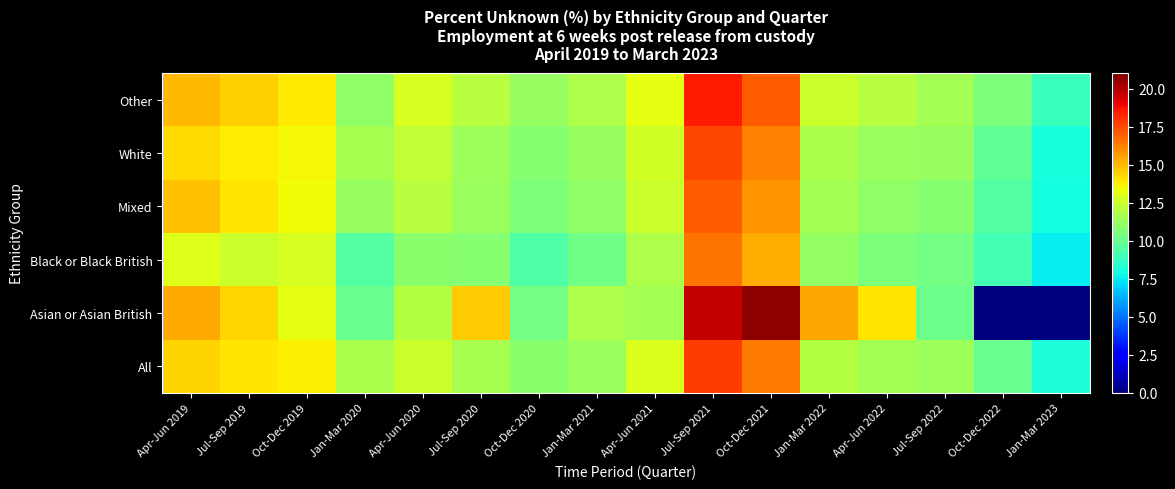

Reading right to left, what are all the values shown in this chart?

All: Jan-Mar 2023=8.1	Oct-Dec 2022=10.0	Jul-Sep 2022=11.4	Apr-Jun 2022=11.5	Jan-Mar 2022=11.9	Oct-Dec 2021=16.4	Jul-Sep 2021=17.8	Apr-Jun 2021=12.9	Jan-Mar 2021=11.3	Oct-Dec 2020=10.9	Jul-Sep 2020=11.6	Apr-Jun 2020=12.5	Jan-Mar 2020=11.7	Oct-Dec 2019=13.7	Jul-Sep 2019=14.0	Apr-Jun 2019=14.4
Asian or Asian British: Jan-Mar 2023=0.0	Oct-Dec 2022=0.0	Jul-Sep 2022=10.1	Apr-Jun 2022=14.0	Jan-Mar 2022=15.4	Oct-Dec 2021=20.7	Jul-Sep 2021=19.7	Apr-Jun 2021=11.5	Jan-Mar 2021=11.8	Oct-Dec 2020=10.3	Jul-Sep 2020=14.6	Apr-Jun 2020=11.9	Jan-Mar 2020=10.0	Oct-Dec 2019=13.2	Jul-Sep 2019=14.3	Apr-Jun 2019=15.3
Black or Black British: Jan-Mar 2023=7.5	Oct-Dec 2022=9.1	Jul-Sep 2022=10.3	Apr-Jun 2022=10.5	Jan-Mar 2022=11.1	Oct-Dec 2021=15.2	Jul-Sep 2021=16.5	Apr-Jun 2021=11.8	Jan-Mar 2021=10.2	Oct-Dec 2020=9.4	Jul-Sep 2020=10.8	Apr-Jun 2020=10.9	Jan-Mar 2020=9.5	Oct-Dec 2019=12.8	Jul-Sep 2019=12.5	Apr-Jun 2019=13.0
Mixed: Jan-Mar 2023=7.9	Oct-Dec 2022=9.5	Jul-Sep 2022=10.8	Apr-Jun 2022=11.0	Jan-Mar 2022=11.5	Oct-Dec 2021=15.8	Jul-Sep 2021=17.0	Apr-Jun 2021=12.5	Jan-Mar 2021=11.0	Oct-Dec 2020=10.5	Jul-Sep 2020=11.3	Apr-Jun 2020=12.0	Jan-Mar 2020=11.2	Oct-Dec 2019=13.5	Jul-Sep 2019=14.0	Apr-Jun 2019=14.8
White: Jan-Mar 2023=8.0	Oct-Dec 2022=9.8	Jul-Sep 2022=11.2	Apr-Jun 2022=11.3	Jan-Mar 2022=11.7	Oct-Dec 2021=16.2	Jul-Sep 2021=17.5	Apr-Jun 2021=12.7	Jan-Mar 2021=11.2	Oct-Dec 2020=10.8	Jul-Sep 2020=11.4	Apr-Jun 2020=12.3	Jan-Mar 2020=11.6	Oct-Dec 2019=13.6	Jul-Sep 2019=13.8	Apr-Jun 2019=14.2
Other: Jan-Mar 2023=8.8	Oct-Dec 2022=10.5	Jul-Sep 2022=11.5	Apr-Jun 2022=12.0	Jan-Mar 2022=12.5	Oct-Dec 2021=17.0	Jul-Sep 2021=18.5	Apr-Jun 2021=13.2	Jan-Mar 2021=11.8	Oct-Dec 2020=11.2	Jul-Sep 2020=12.0	Apr-Jun 2020=12.8	Jan-Mar 2020=11.0	Oct-Dec 2019=13.9	Jul-Sep 2019=14.5	Apr-Jun 2019=15.0